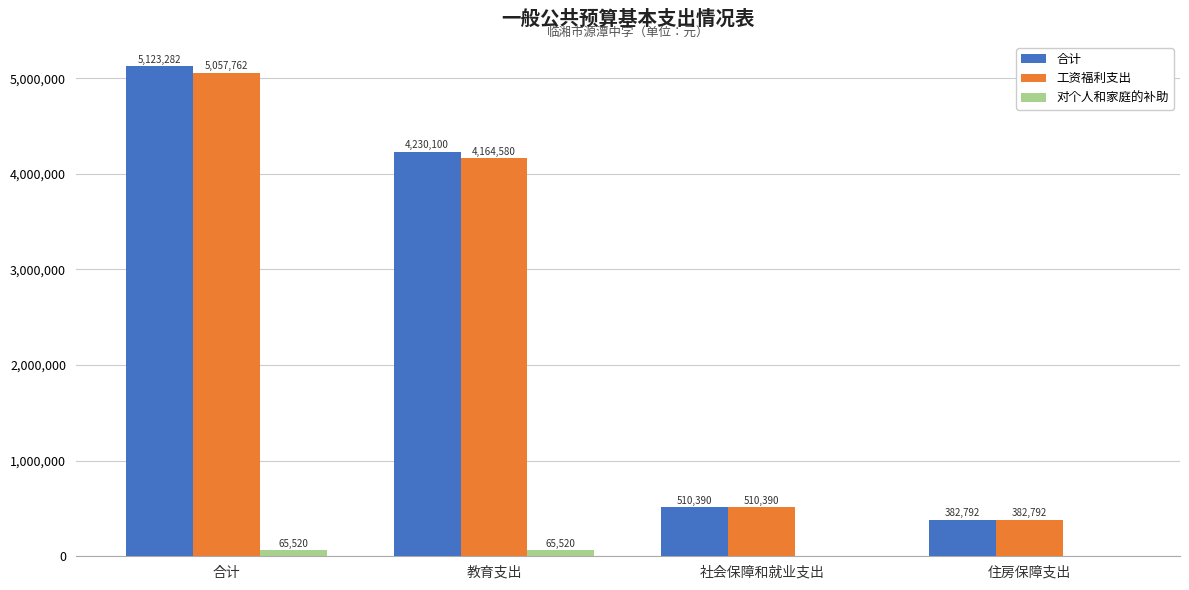

What is the sum of all 对个人和家庭的补助 values?

131040.0